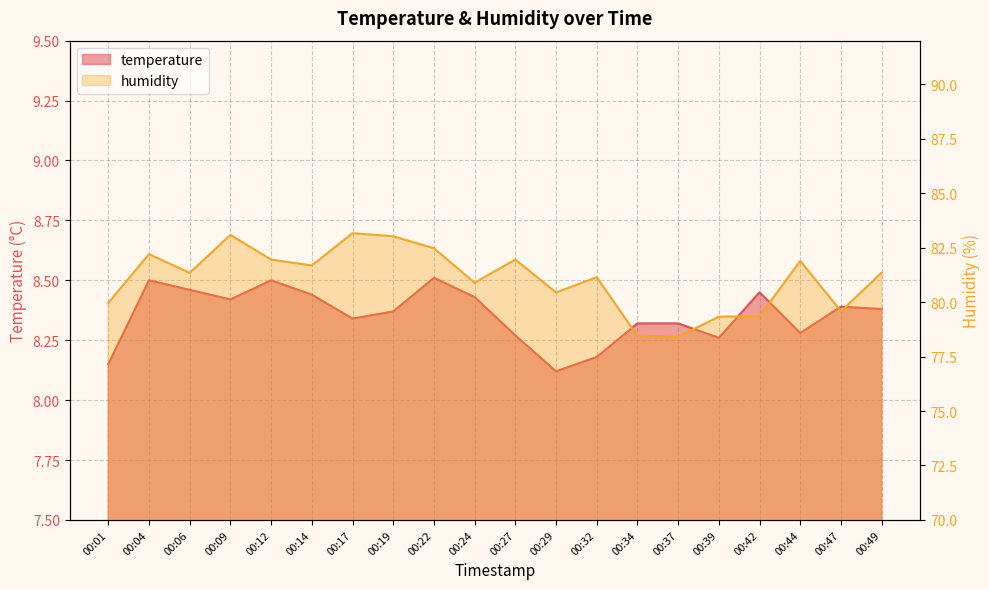

At 00:44, list the series in order from smallest to largest.

temperature, humidity